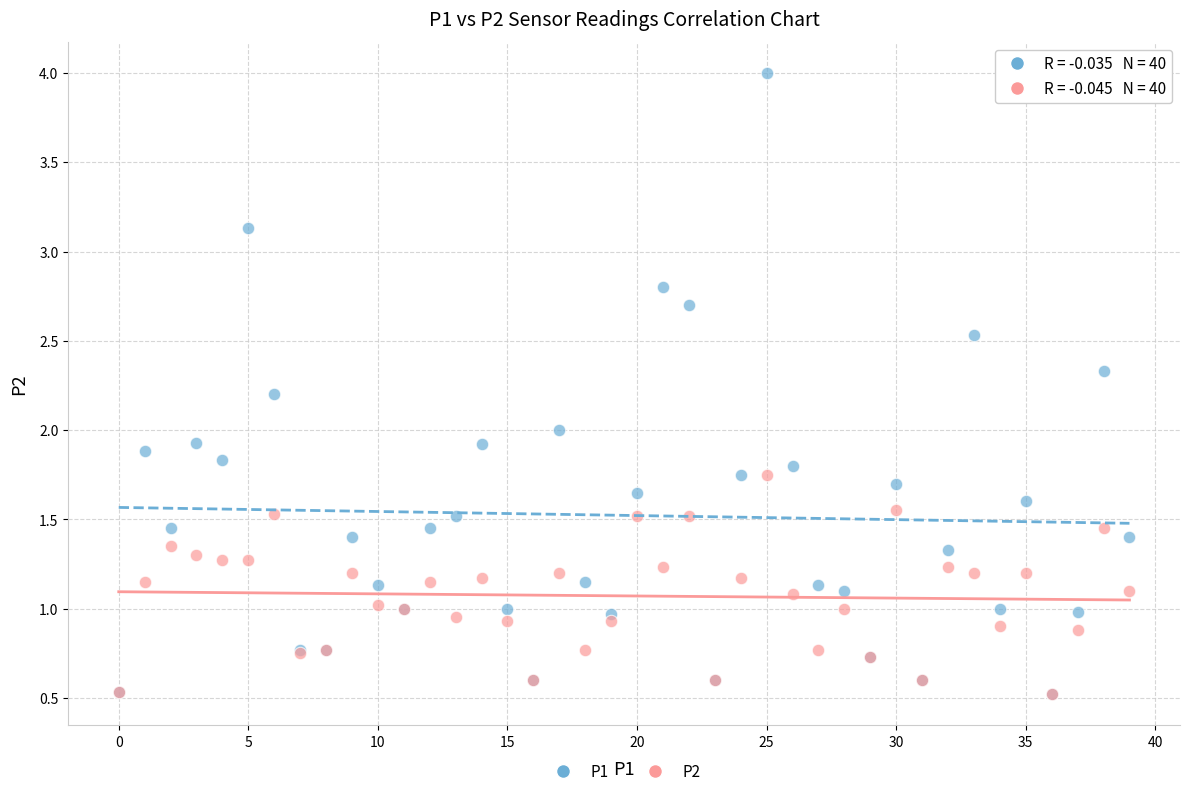

What are all the series names shown in the legend?

P1, P2